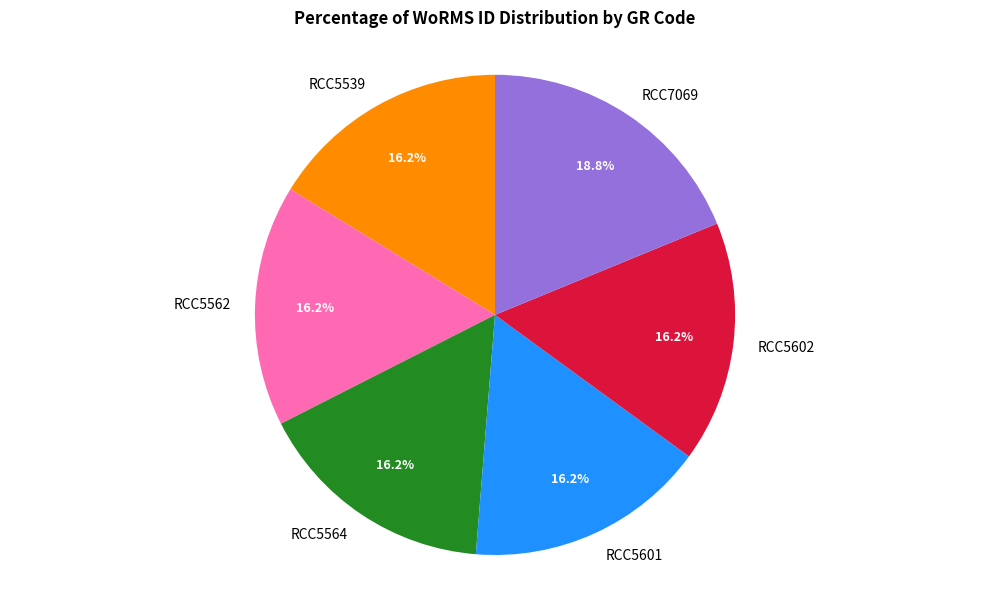

What is the total percentage of RCC5602 and RCC5601?

32.5%